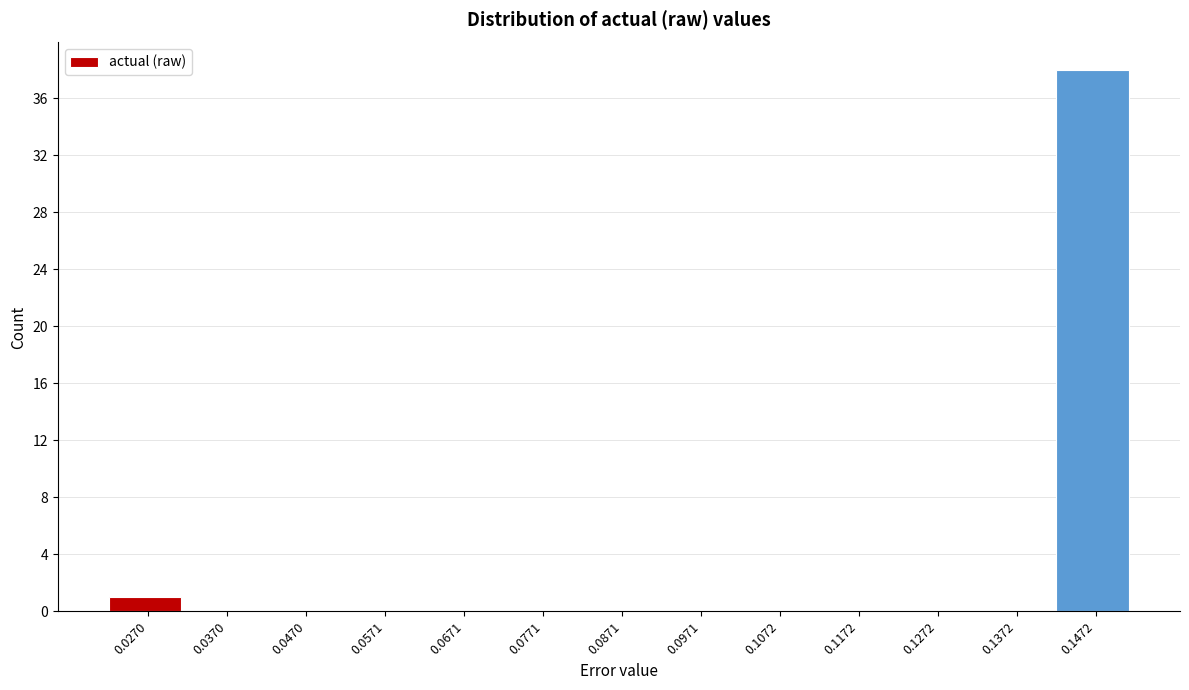

Reading left to right, transcribe all the data shown in this chart.

0.0270=1	0.0370=0	0.0470=0	0.0571=0	0.0671=0	0.0771=0	0.0871=0	0.0971=0	0.1072=0	0.1172=0	0.1272=0	0.1372=0	0.1472=38